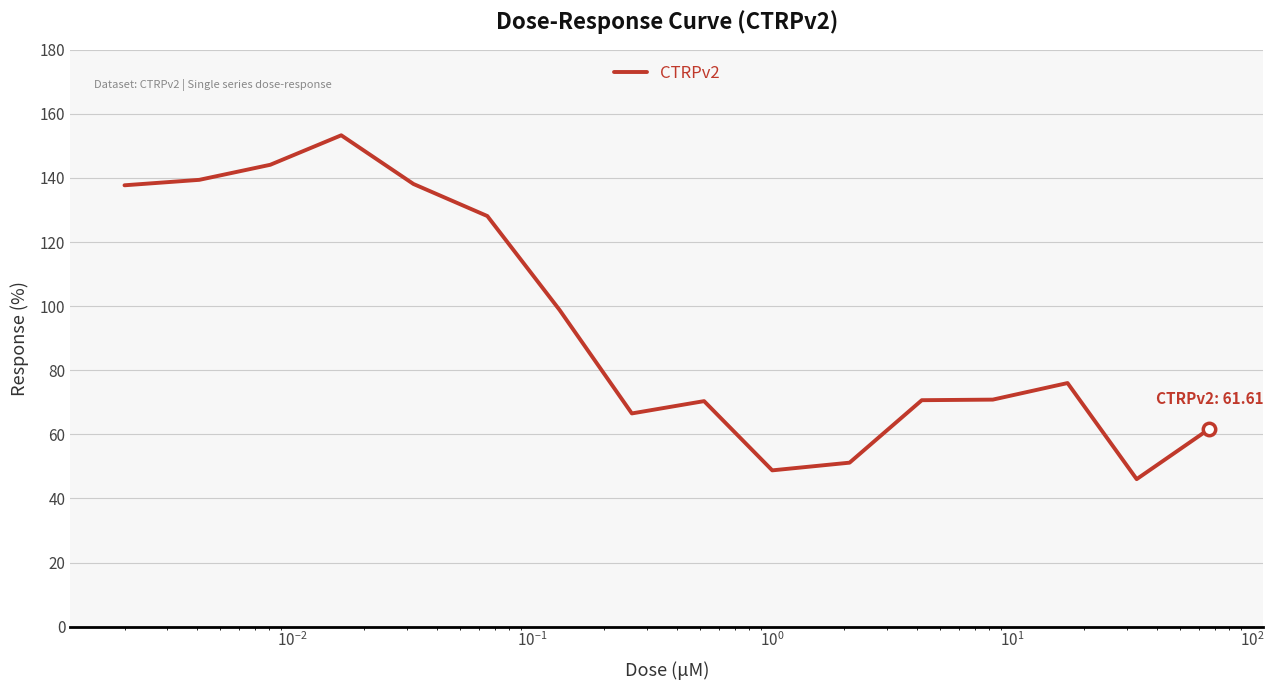

What is the difference between the maximum and minimum values?

107.3